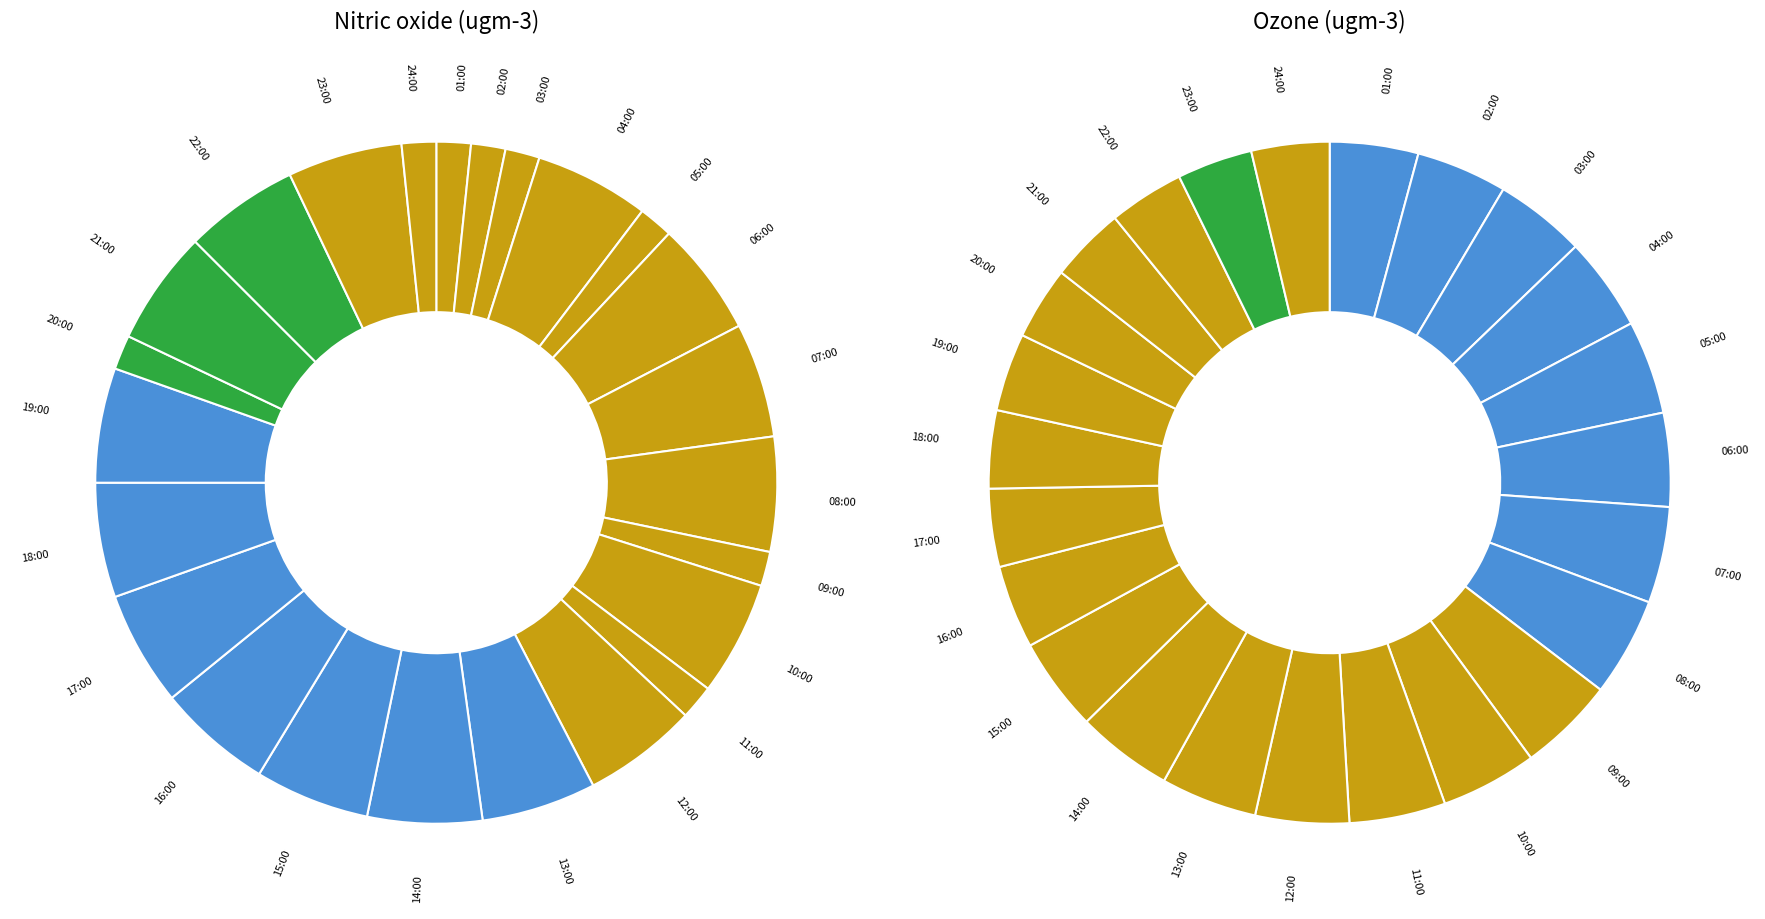

Is there a majority slice in this chart?

No